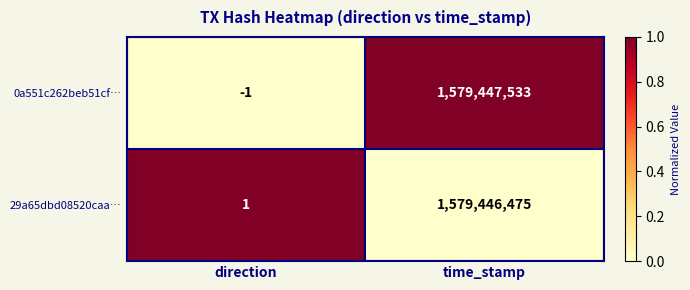

Count the number of categories in the chart.

2